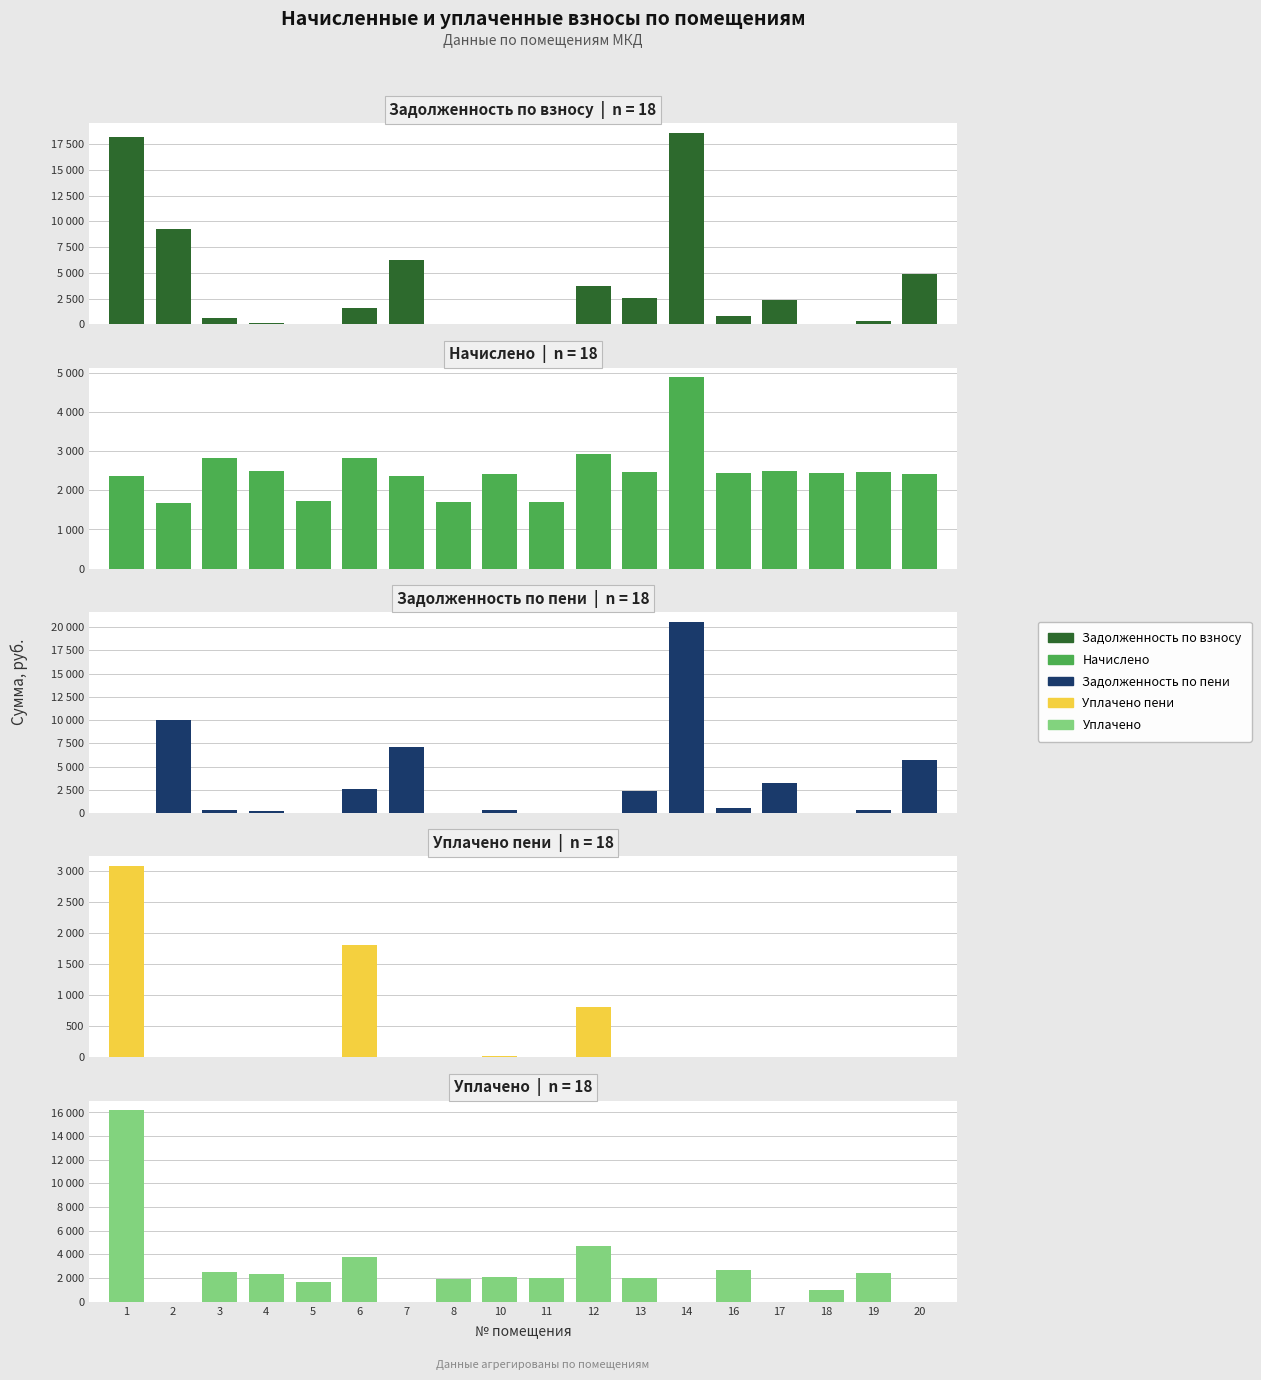

Rank the series by their maximum value, from lowest to highest.

Уплачено пени, Начислено, Уплачено, Задолженность по взносу, Задолженность по пени